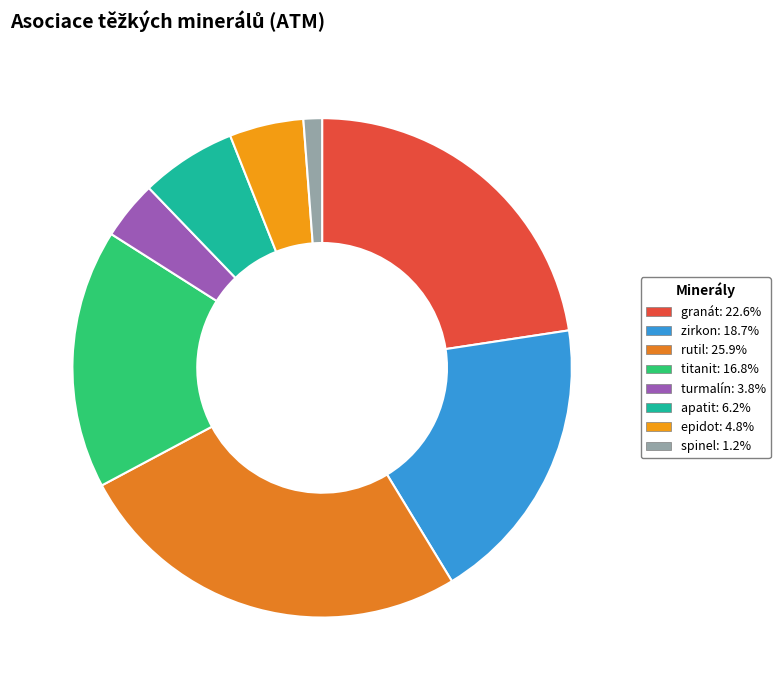

The granát slice represents 23% of the pie. True or false?

True